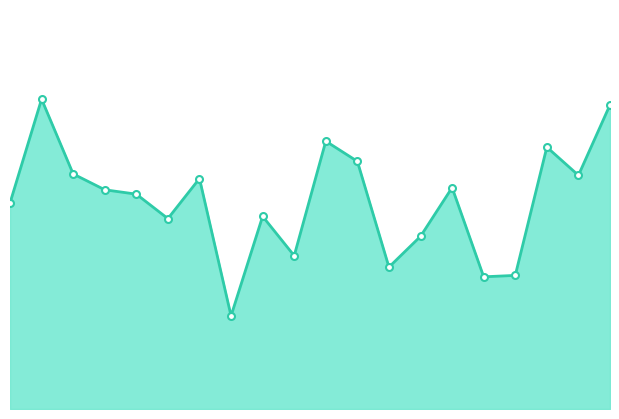

Rank the categories by value from lowest to highest.

00:17, 00:37, 00:39, 00:29, 00:22, 00:32, 00:12, 00:20, 00:00, 00:10, 00:07, 00:34, 00:15, 00:44, 00:05, 00:27, 00:42, 00:25, 00:47, 00:02